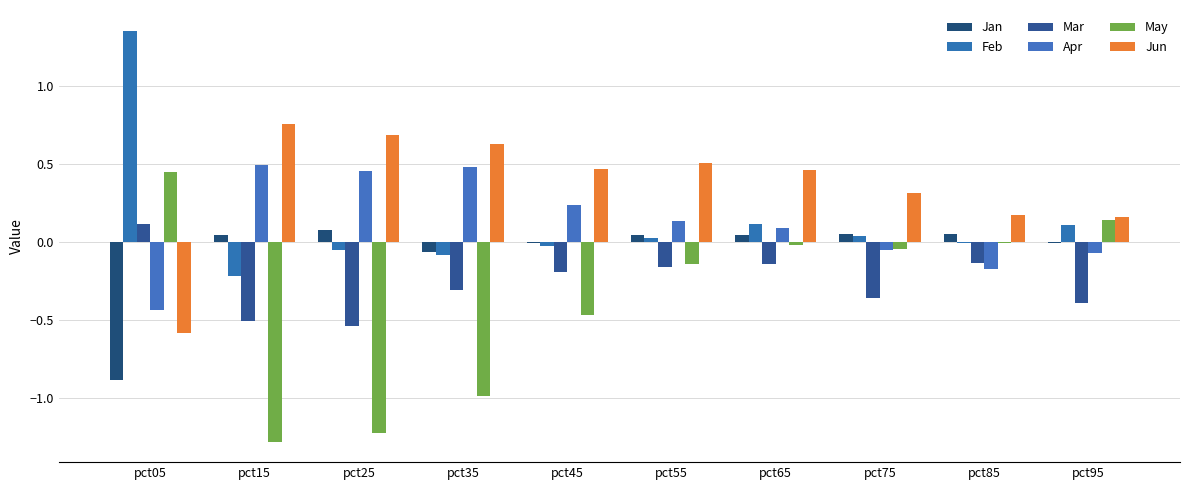

What is the sum of all Feb values?

1.3